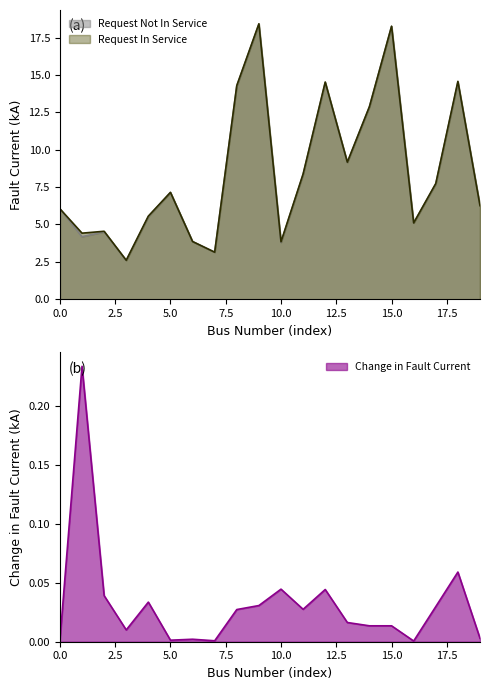

How many values in the Request In Service series exceed 7?

10